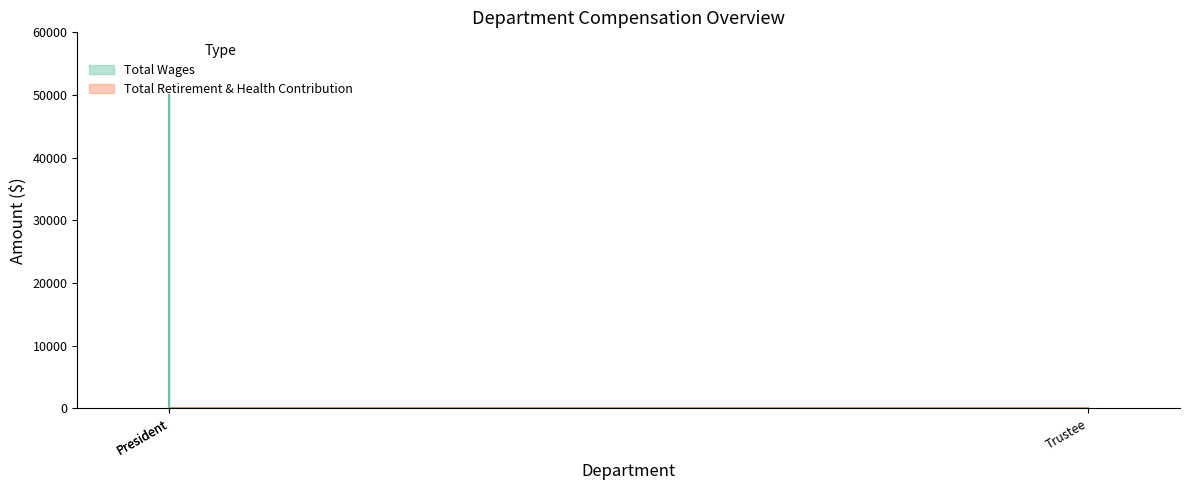

The value at Trustee is 0. True or false?

True